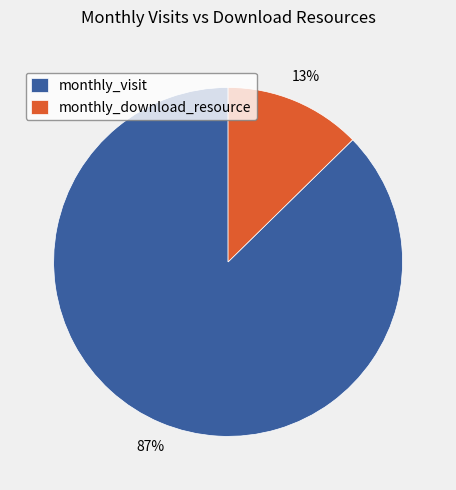

Which has a higher value, monthly_visit or monthly_download_resource?

monthly_visit